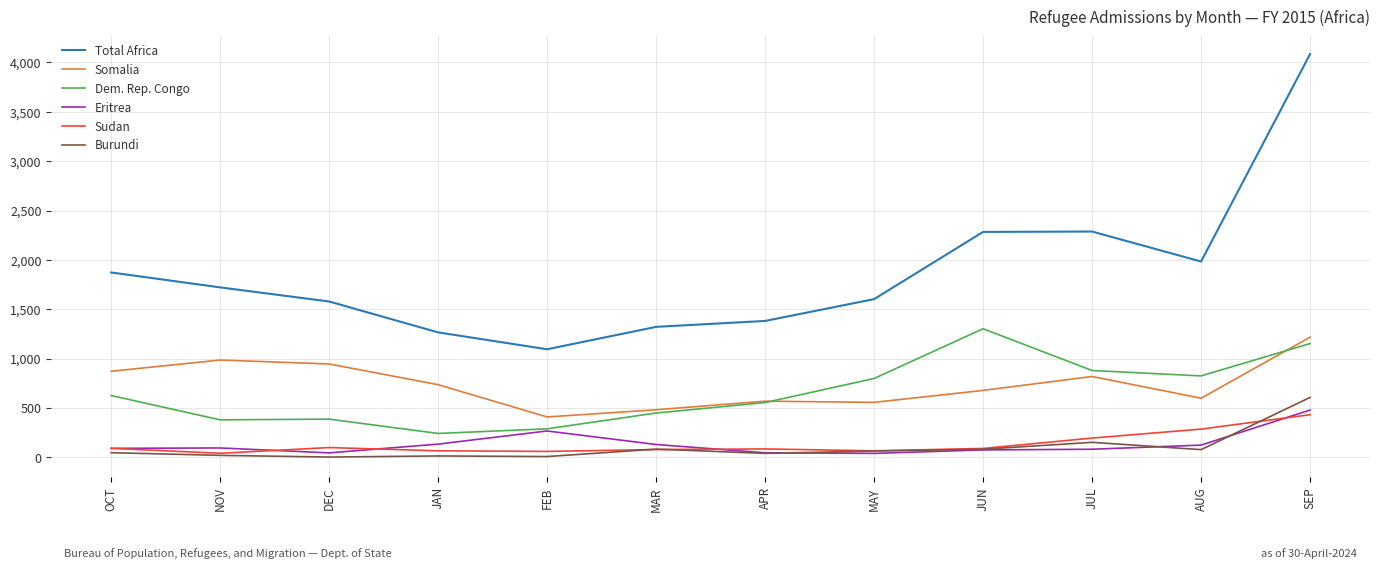

What is the difference between the Dem. Rep. Congo values at DEC and MAY?

412